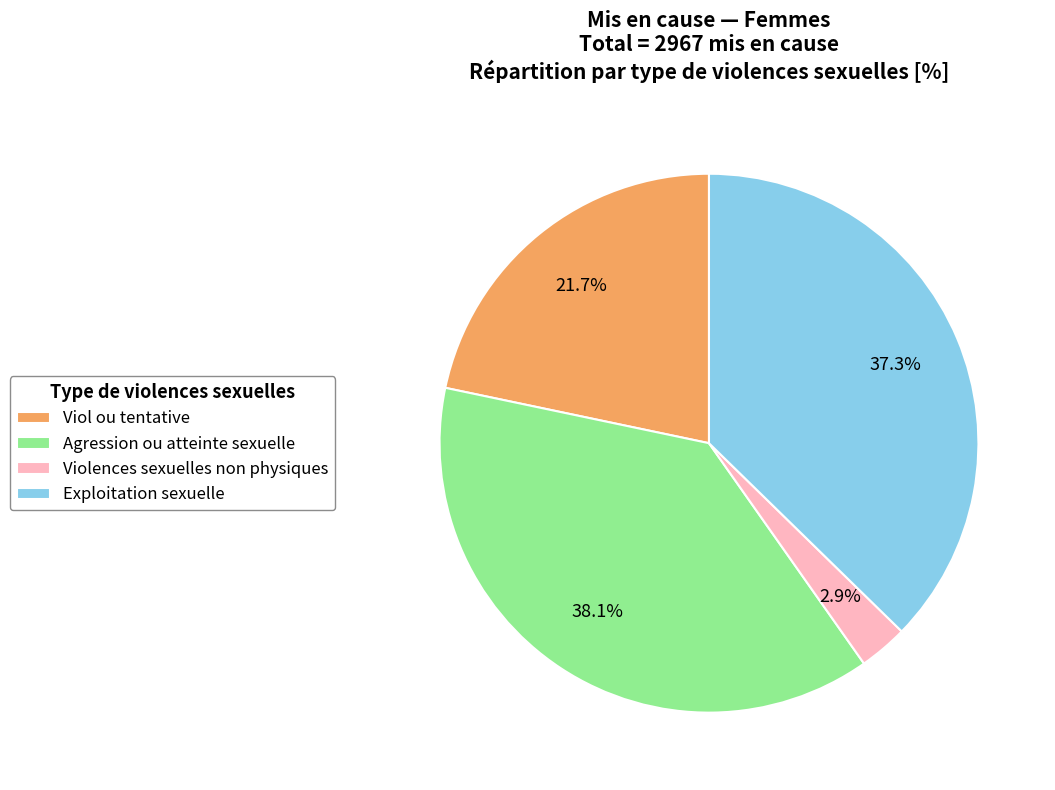

Which slice is the largest?

Agression ou atteinte sexuelle